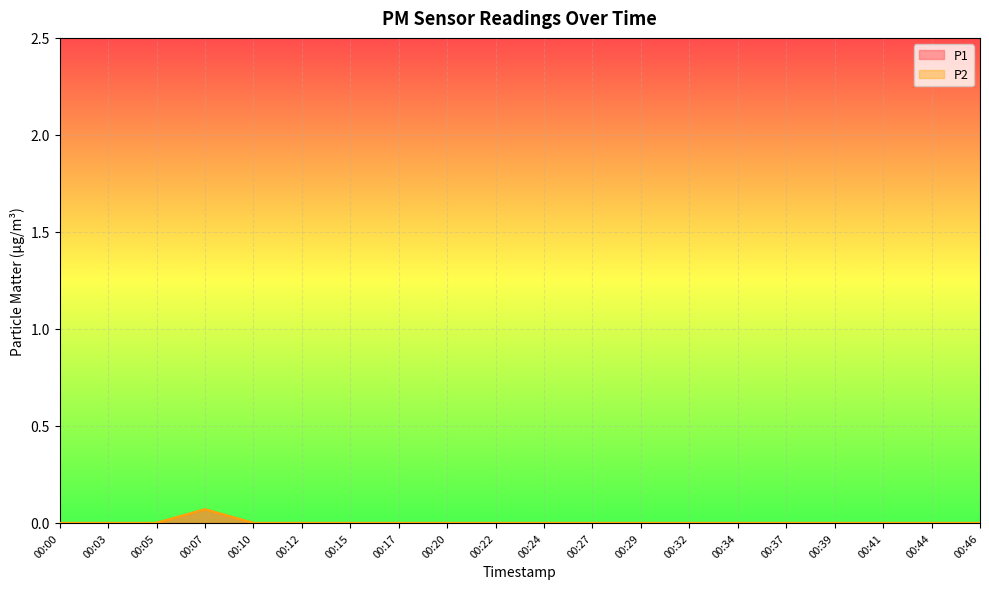

Reading right to left, transcribe all the data shown in this chart.

P1: 00:46=0.0	00:44=0.0	00:41=0.0	00:39=0.0	00:37=0.0	00:34=0.0	00:32=0.0	00:29=0.0	00:27=0.0	00:24=0.0	00:22=0.0	00:20=0.0	00:17=0.0	00:15=0.0	00:12=0.0	00:10=0.0	00:07=0.1	00:05=0.0	00:03=0.0	00:00=0.0
P2: 00:46=0.0	00:44=0.0	00:41=0.0	00:39=0.0	00:37=0.0	00:34=0.0	00:32=0.0	00:29=0.0	00:27=0.0	00:24=0.0	00:22=0.0	00:20=0.0	00:17=0.0	00:15=0.0	00:12=0.0	00:10=0.0	00:07=0.1	00:05=0.0	00:03=0.0	00:00=0.0